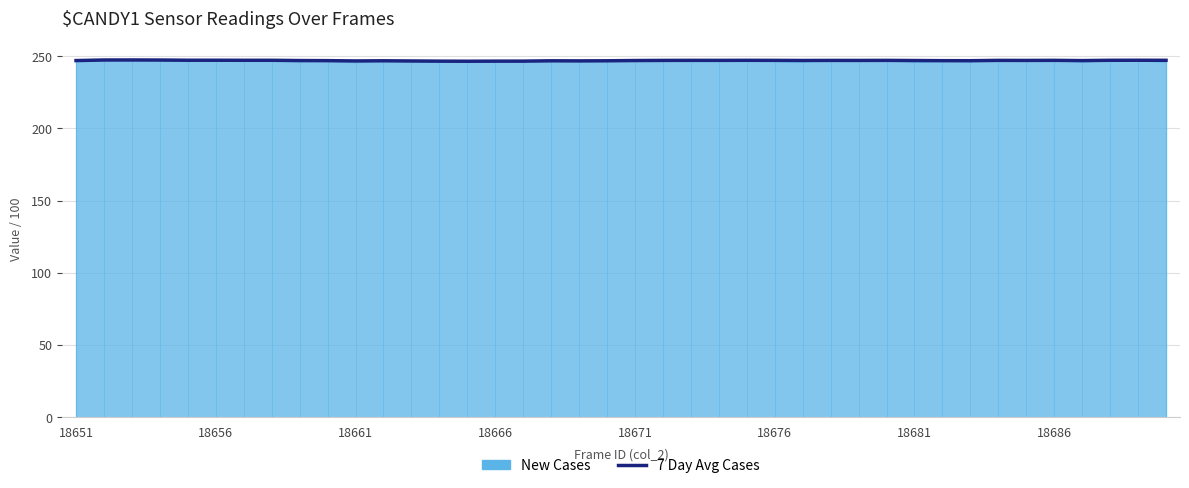

What position from the right is 13?

27